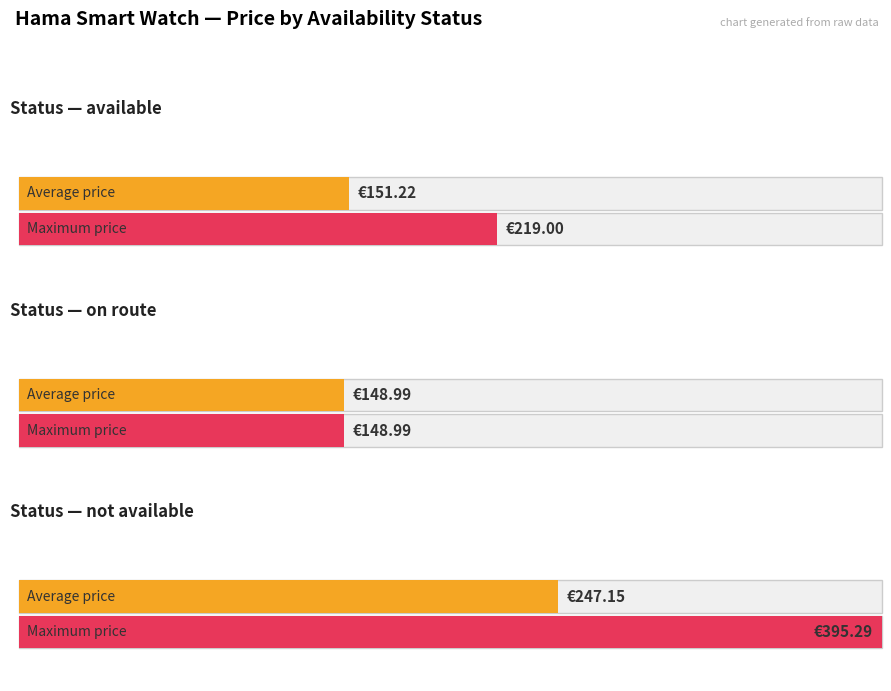

True or false: Average Price has a value of 217.1 at on route.

False